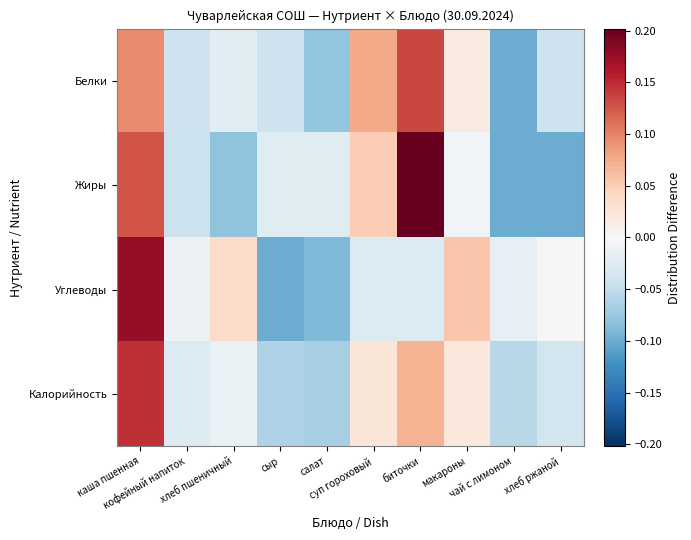

Which has a higher value, чай с лимоном or сыр?

сыр